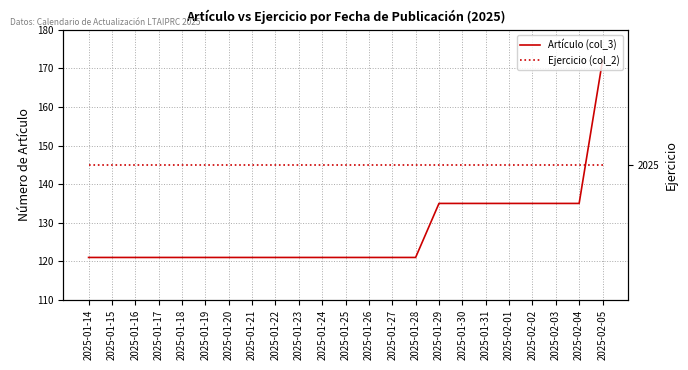

What is the difference between the highest and lowest values at 2025-01-26?

1904